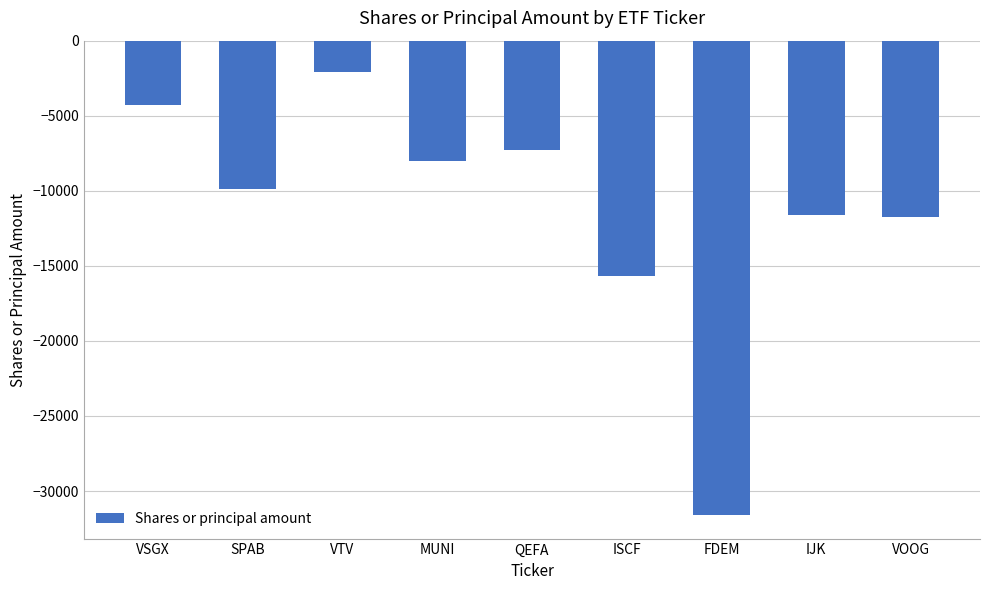

What is the difference between the values at FDEM and VTV?

29481